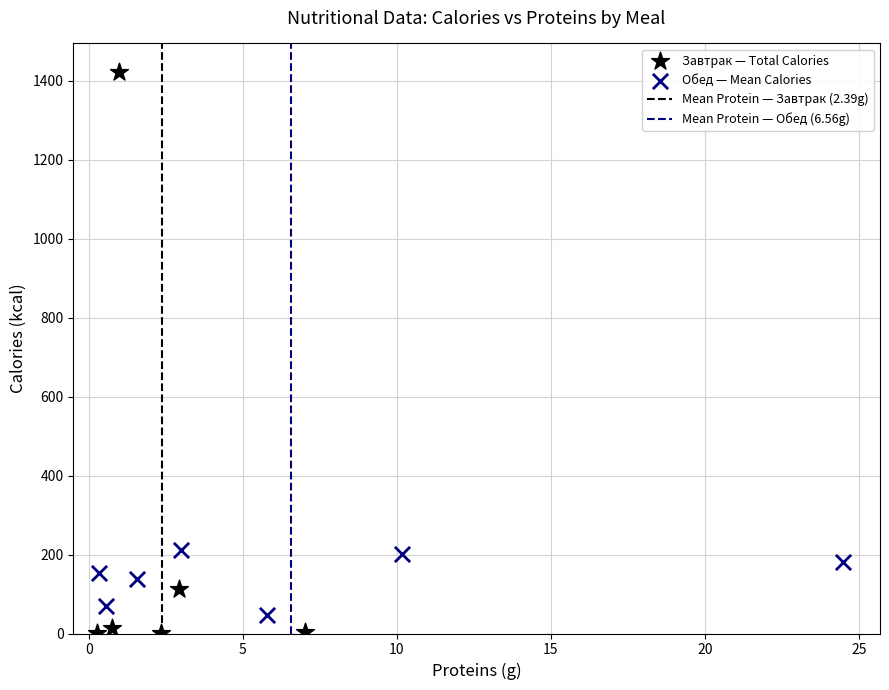

Which series reaches the maximum Y coordinate?

Завтрак — Total Calories